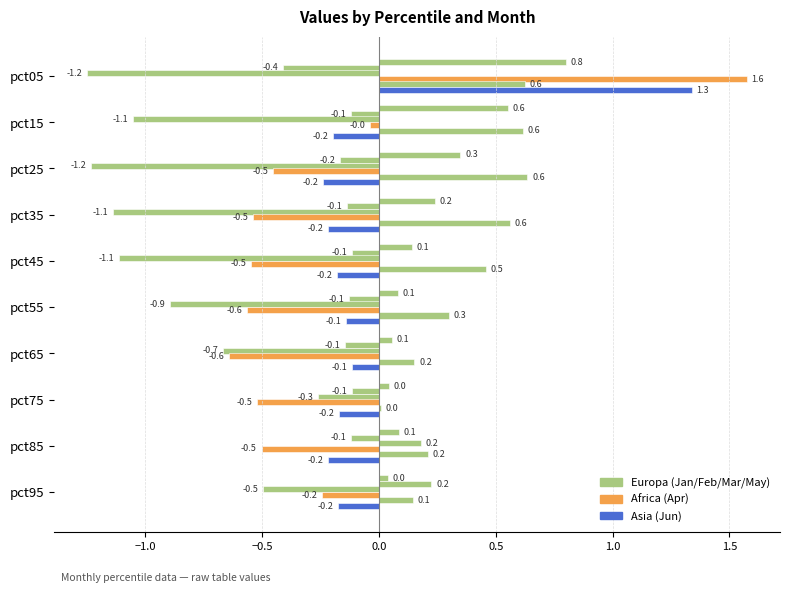

Count the number of categories in the chart.

10